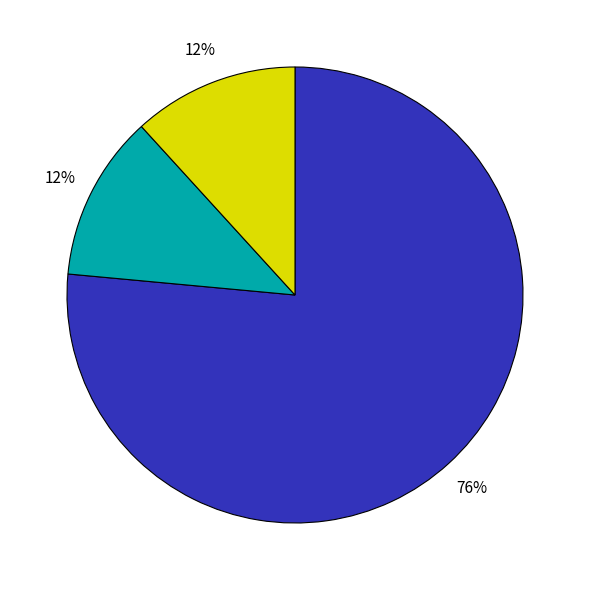

To the nearest percent, what is the average slice percentage?

33%